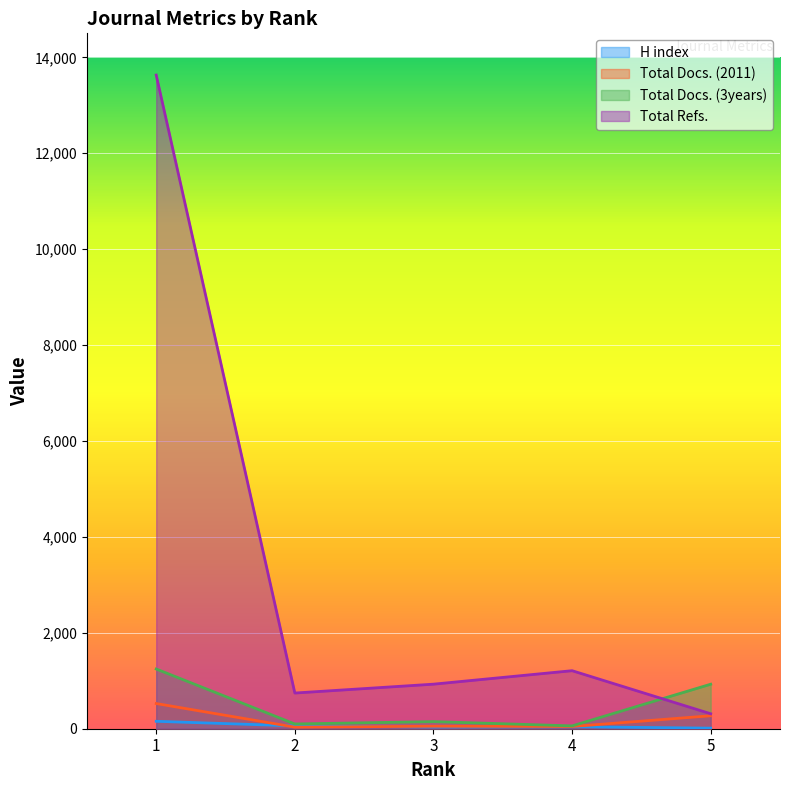

The Total Docs. (2011) series shows 33 at 2. True or false?

True